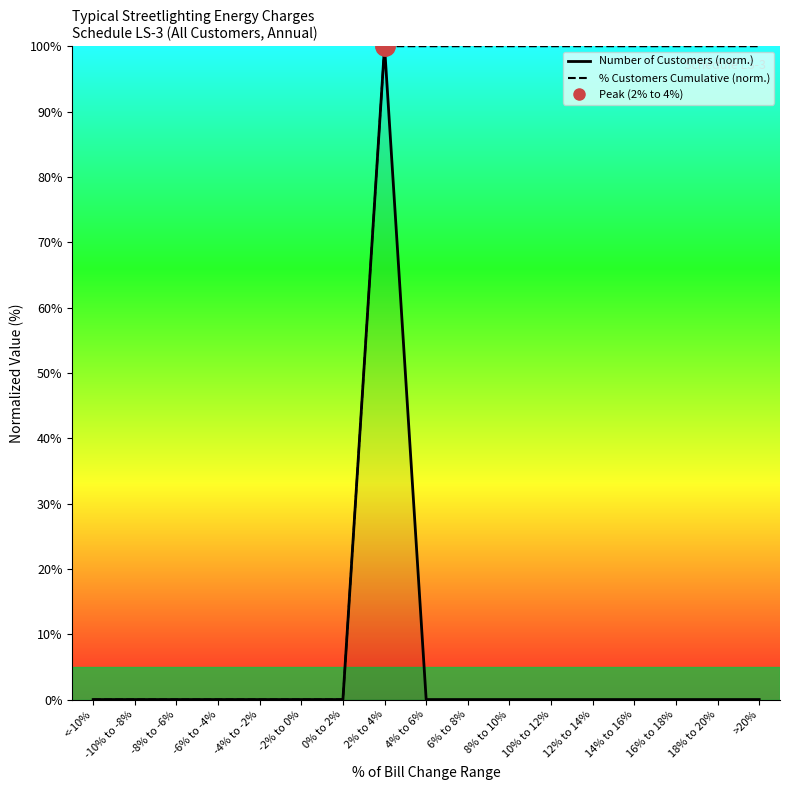

How many data points in Number of Customers are above 0?

1